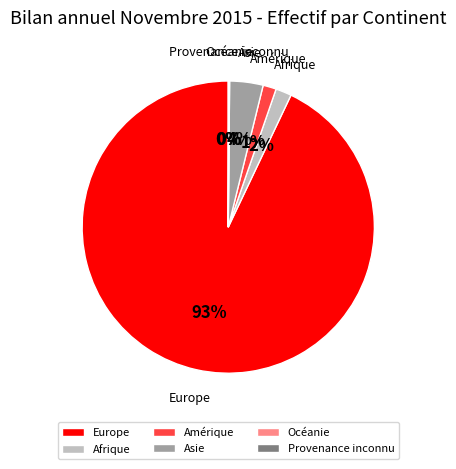

Is it true that Amérique is 1% of the pie?

True